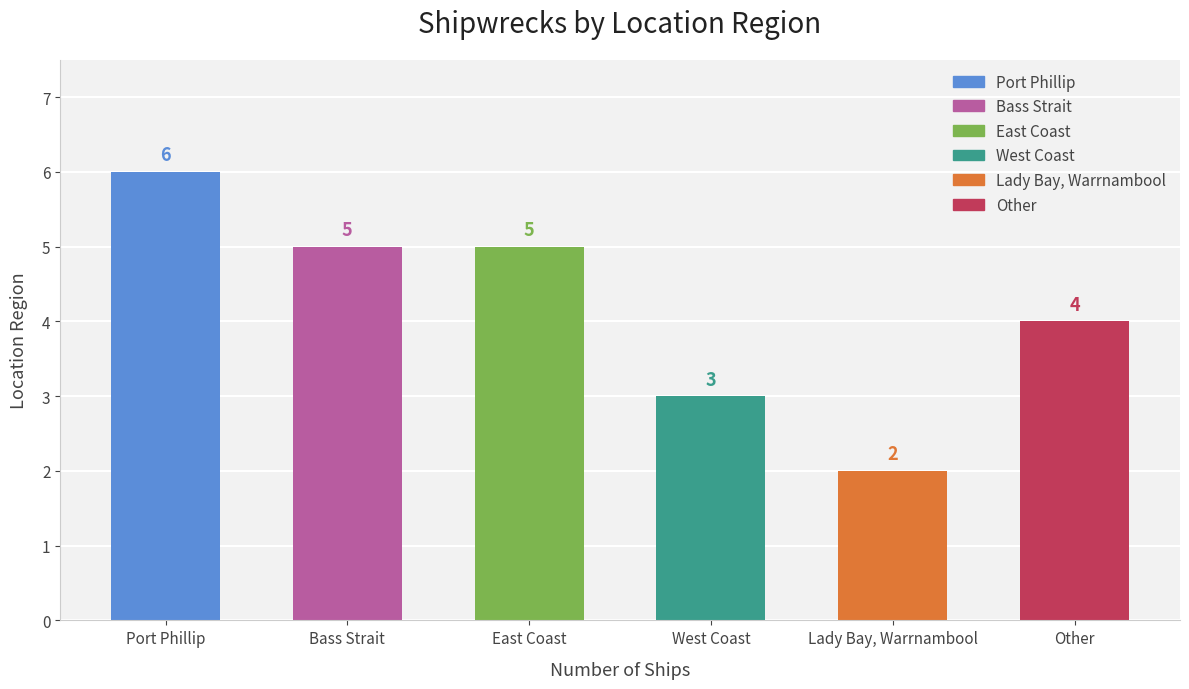

What is the label of the 5th bar from the right?

Bass Strait